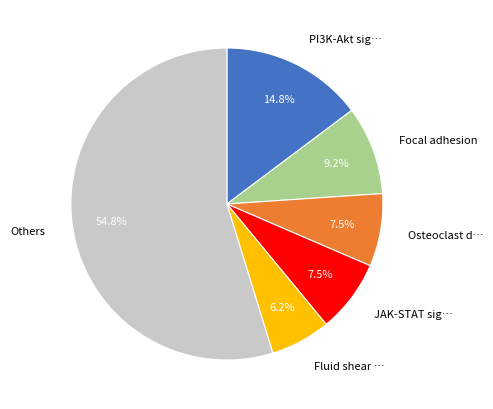

Is there any slice that represents more than half of the pie?

Yes